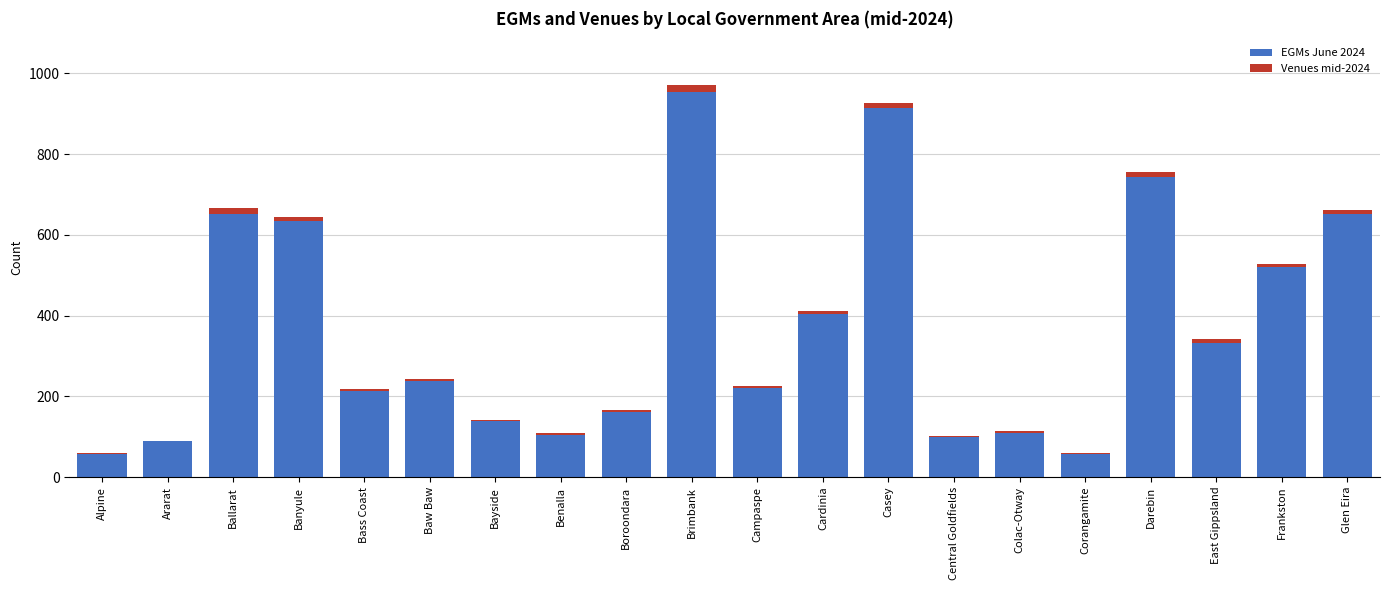

Does the chart contain stacked bars?

Yes